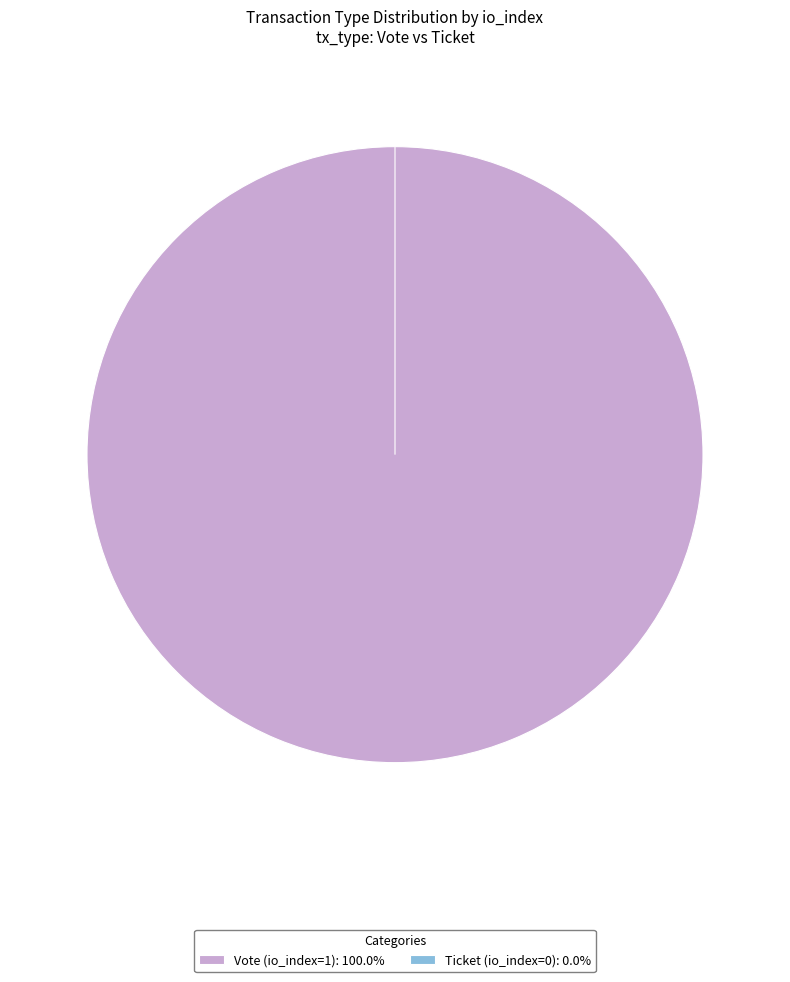

Which category has the smallest portion of the pie?

Ticket (io_index=0)